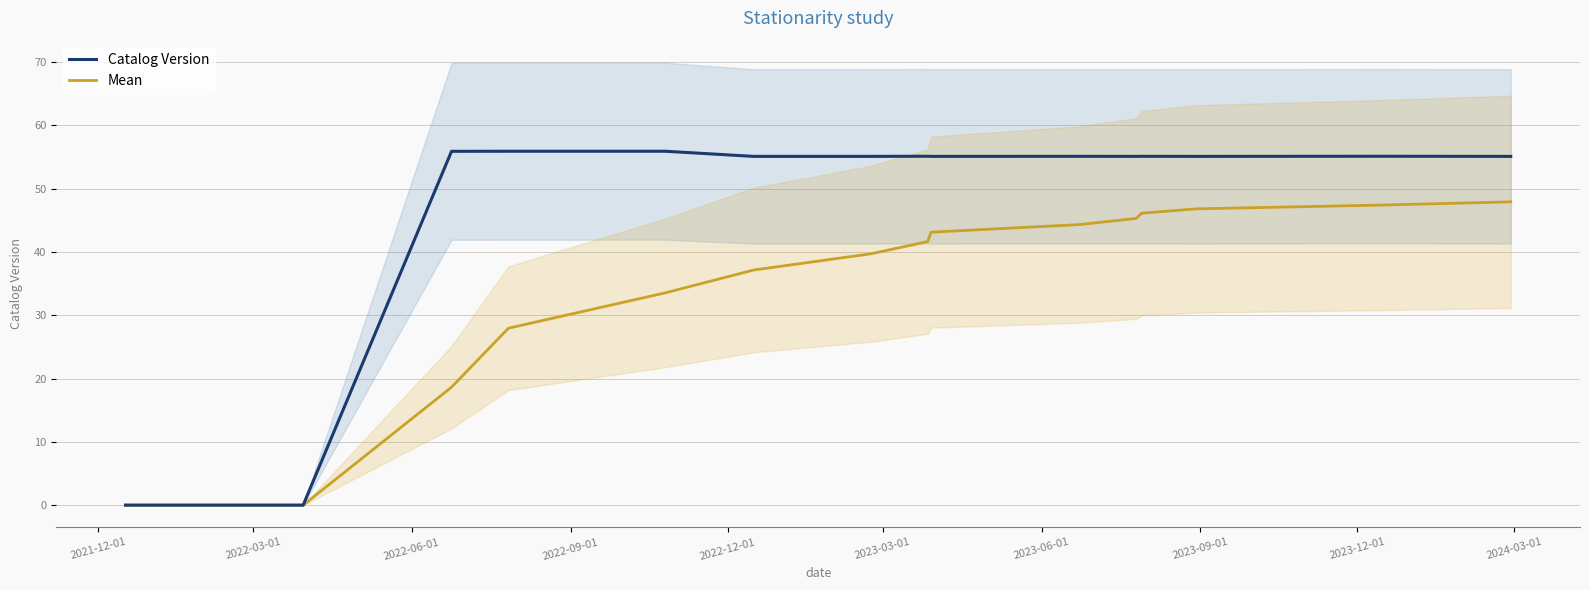

Count the number of data series in this chart.

2